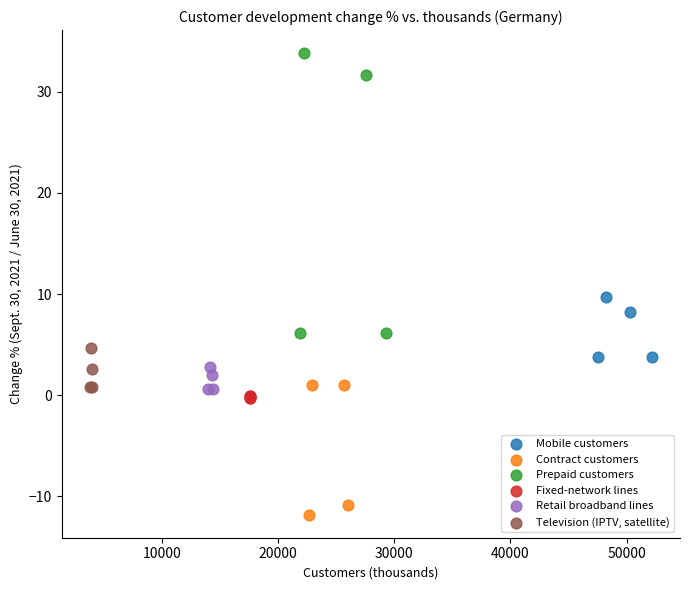

Which series contains the highest Y value?

Prepaid customers